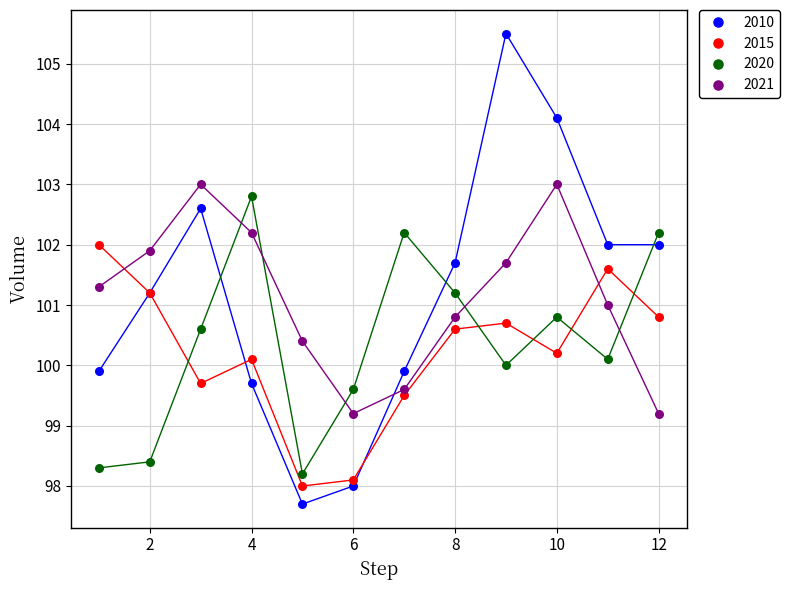

Which series reaches the maximum Y coordinate?

2010